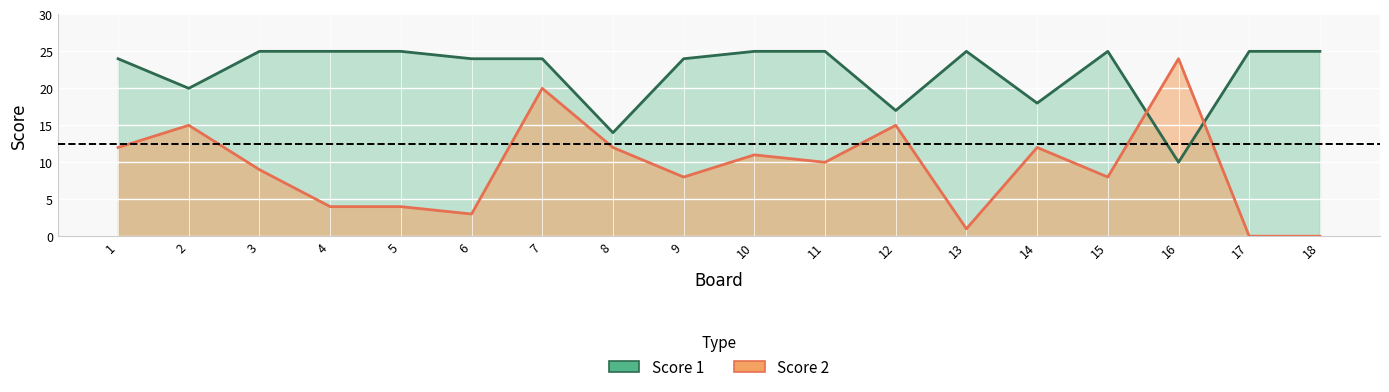

How many interior local valleys does the Score 1 series have?

5